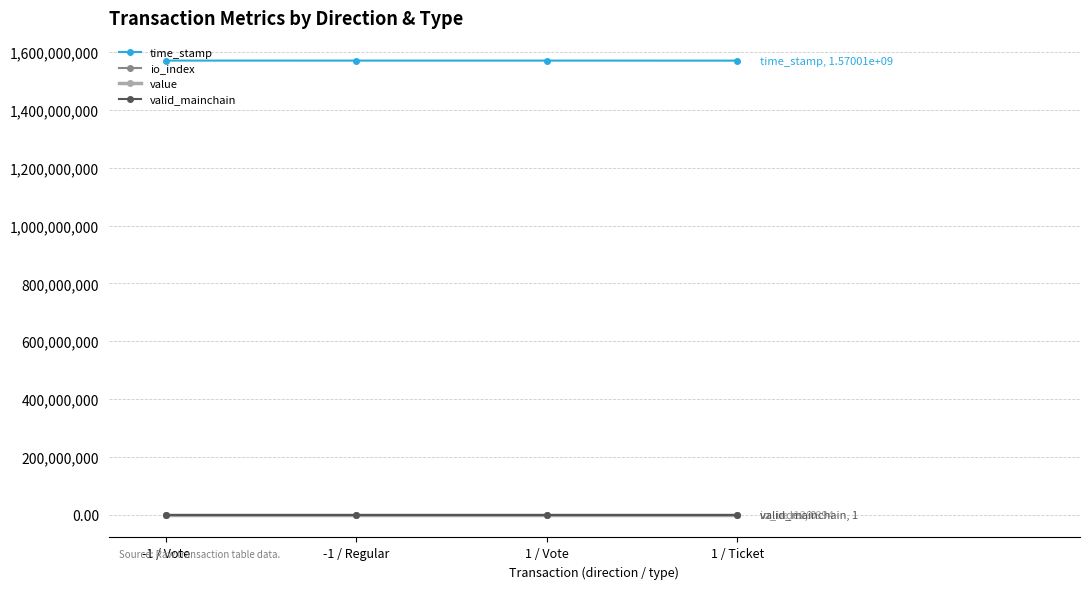

What is the label of the 4th point from the left?

1 / Ticket